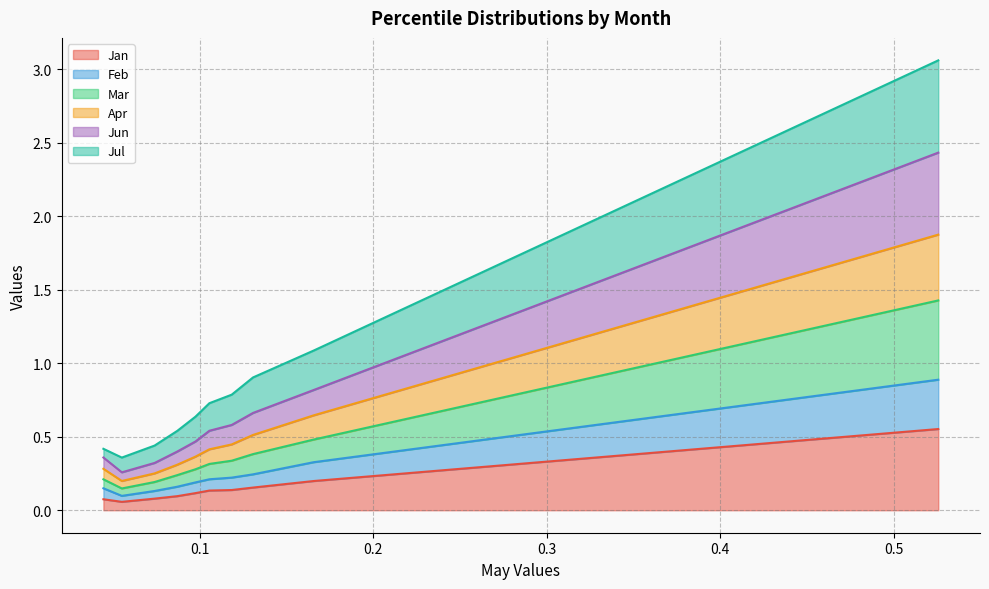

What is the difference between the Jul values at pct85 and pct25?

0.6